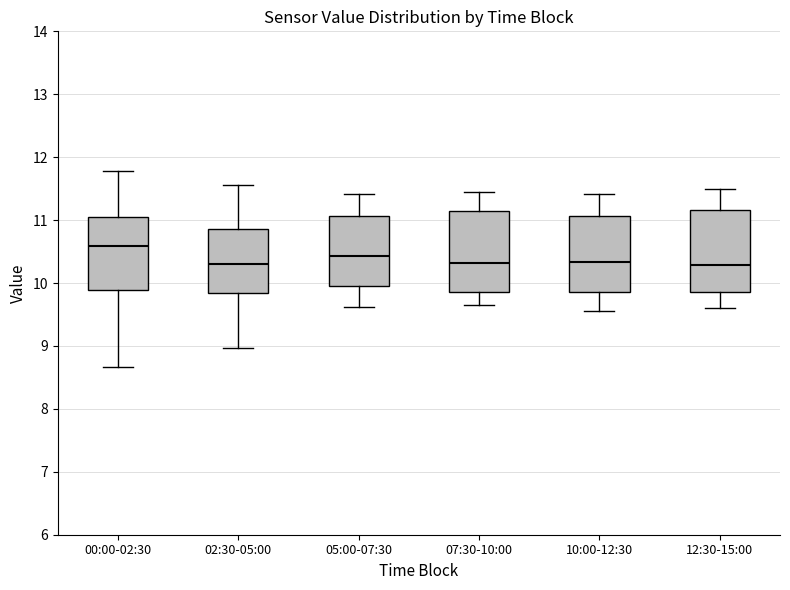

Reading left to right, transcribe this box plot: for each box, give where its median line is, the range the box spans, and where its two whiskers end, as read against the y-axis. The values are not printed on the chart, so give them approximately, as read against the axis.

00:00-02:30: median 10.6, box 9.9 to 11.1, whiskers 8.7 to 11.8
02:30-05:00: median 10.3, box 9.8 to 10.9, whiskers 9.0 to 11.6
05:00-07:30: median 10.4, box 10.0 to 11.1, whiskers 9.6 to 11.4
07:30-10:00: median 10.3, box 9.9 to 11.1, whiskers 9.7 to 11.5
10:00-12:30: median 10.3, box 9.9 to 11.1, whiskers 9.6 to 11.4
12:30-15:00: median 10.3, box 9.9 to 11.2, whiskers 9.6 to 11.5